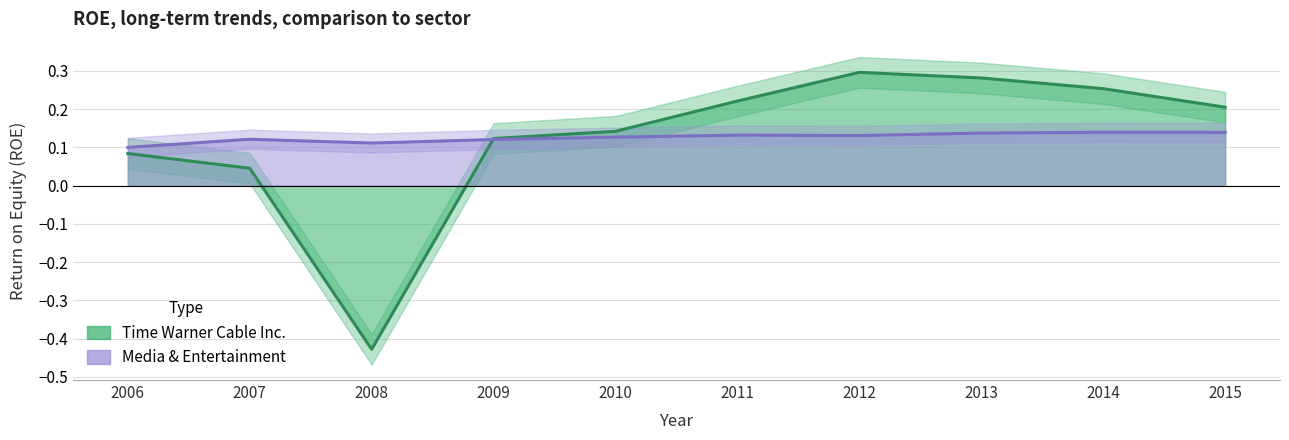

Which series has the largest total across all categories?

Media & Entertainment